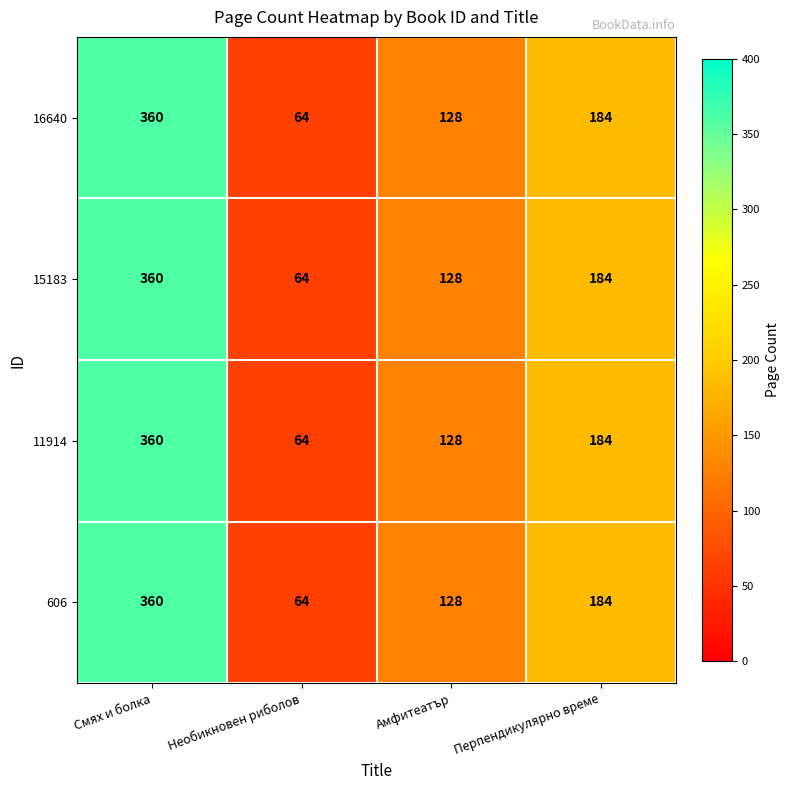

True or false: 606 has a value of 360 at Смях и болка.

True